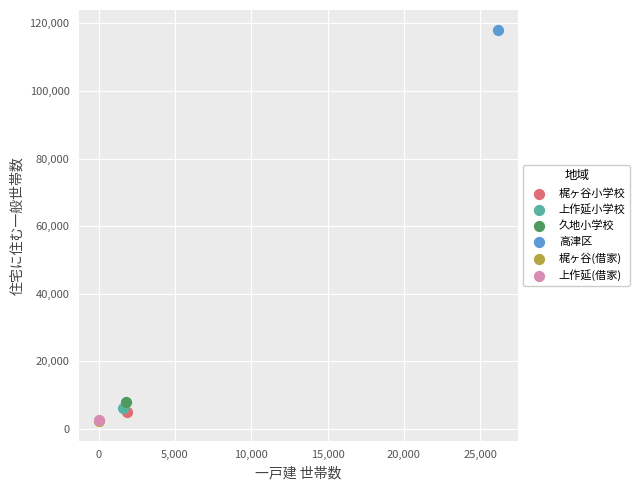

What are all the series names shown in the legend?

梶ヶ谷小学校, 上作延小学校, 久地小学校, 高津区, 梶ヶ谷(借家), 上作延(借家)